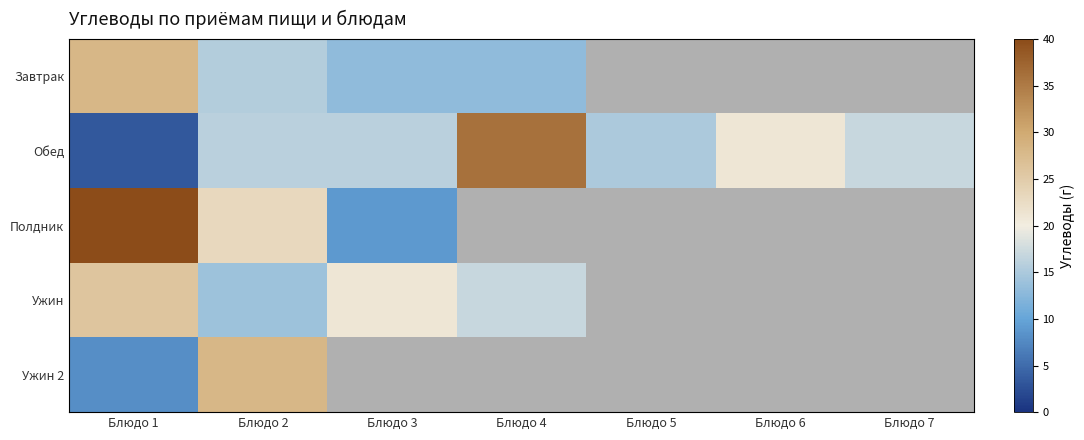

True or false: Завтрак has a value of 13.0 at Блюдо 3.

True